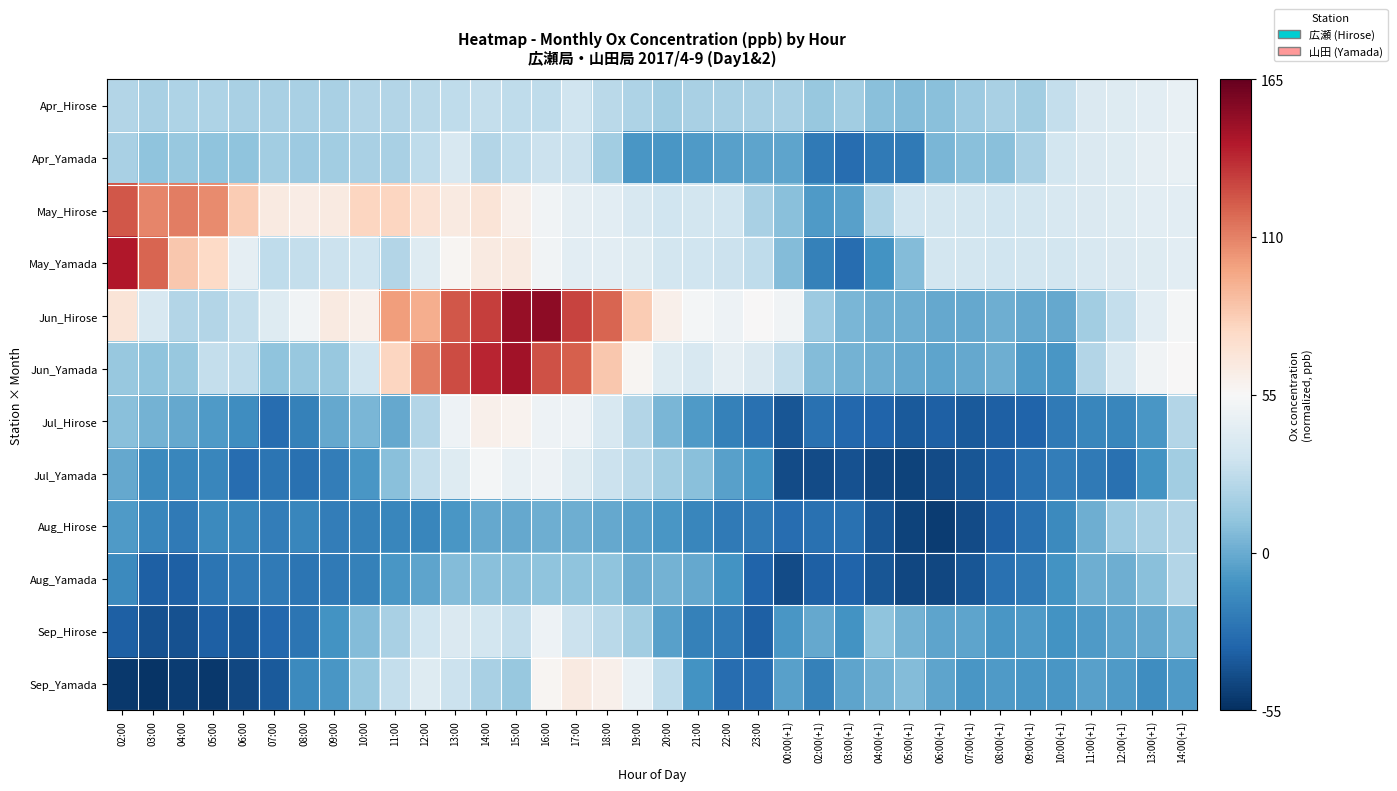

Rank the series at 11:00(+1) from highest to lowest value.

Apr_Hirose, Apr_Yamada, May_Hirose, May_Yamada, Jun_Yamada, Jun_Hirose, Aug_Hirose, Aug_Yamada, Sep_Yamada, Sep_Hirose, Jul_Hirose, Jul_Yamada